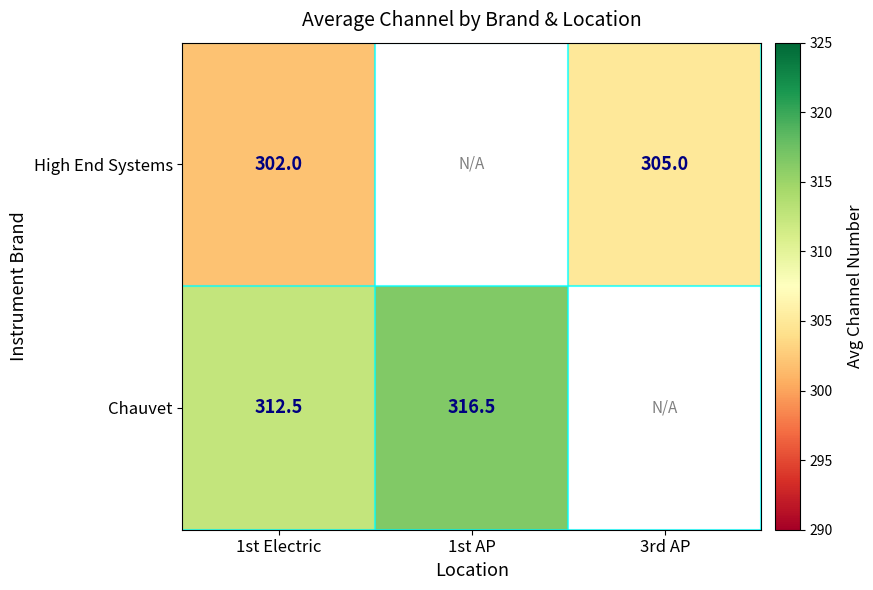

What is the sum of the Chauvet values at 1st AP and 1st Electric?

629.0